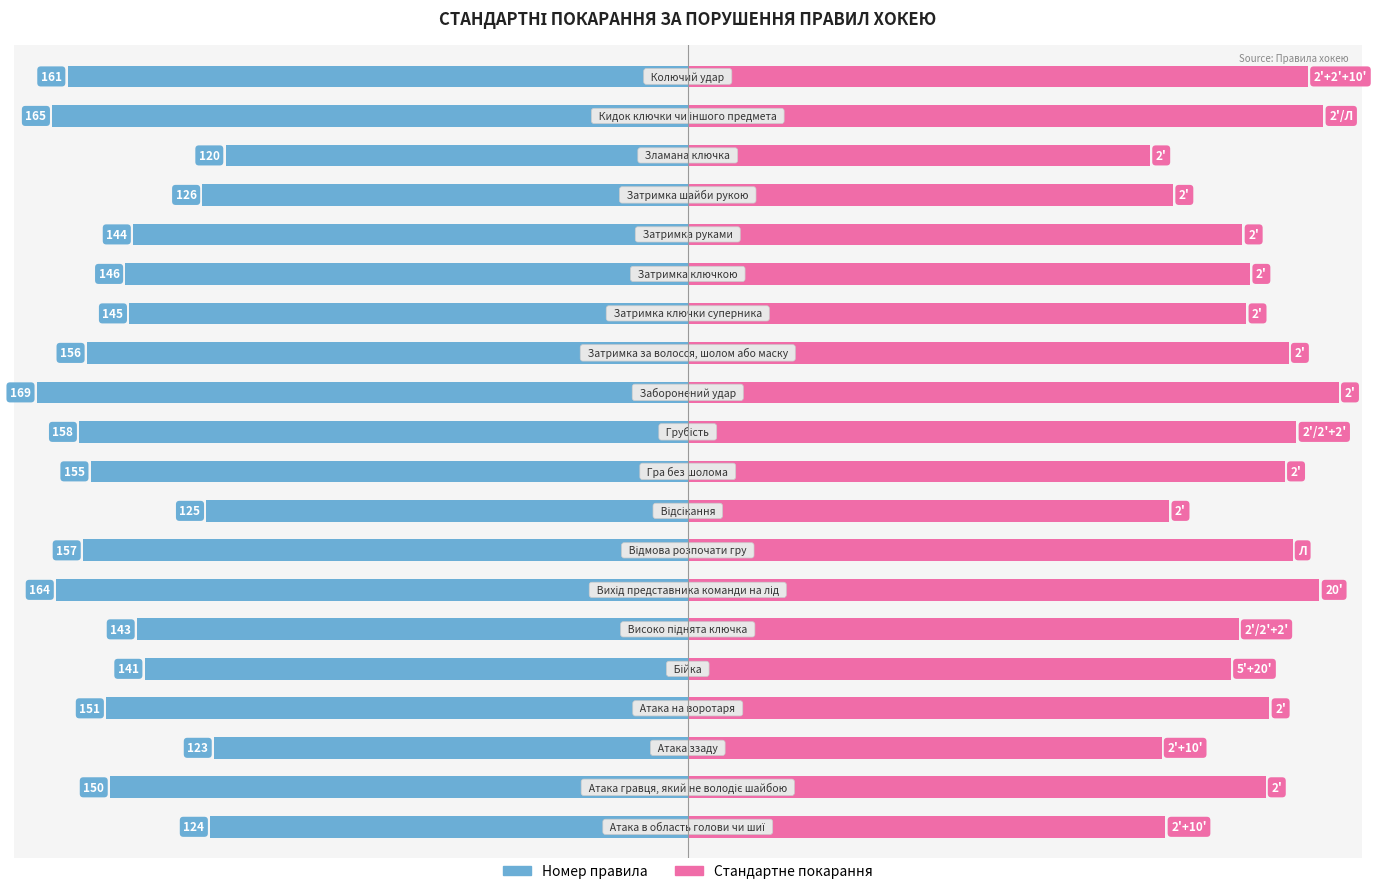

The Правило (номер) series shows -243 at 9. True or false?

False